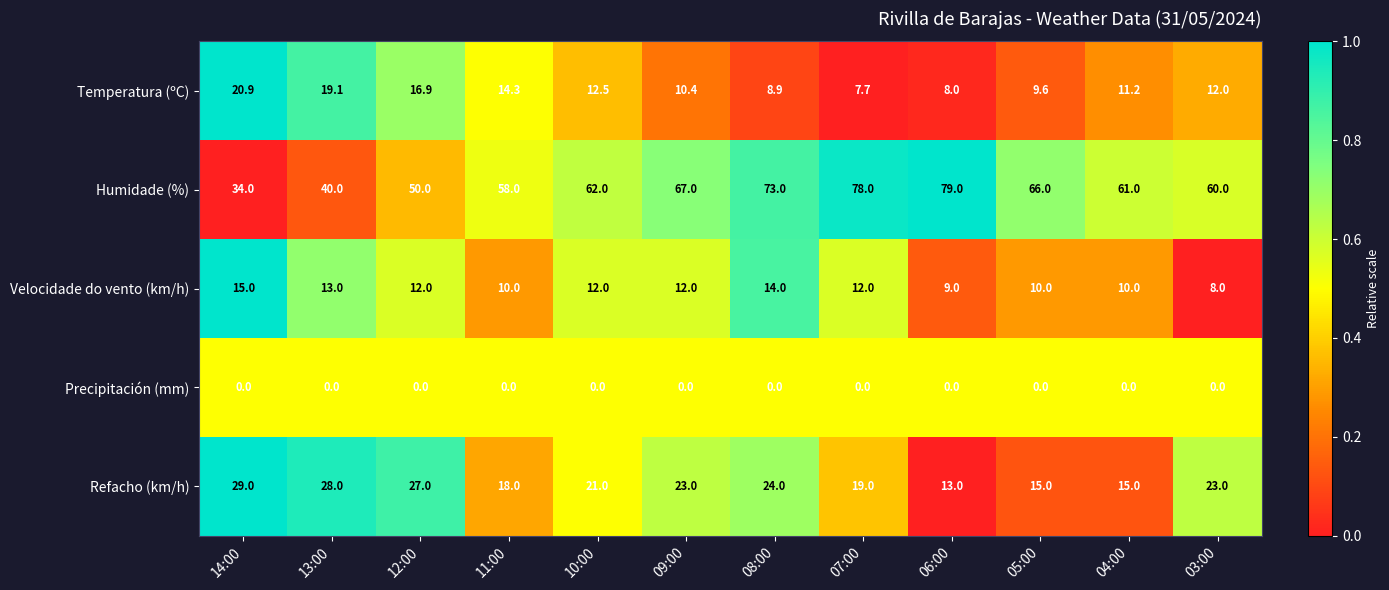

The Temperatura (ºC) series shows 16.9 at 12:00. True or false?

True